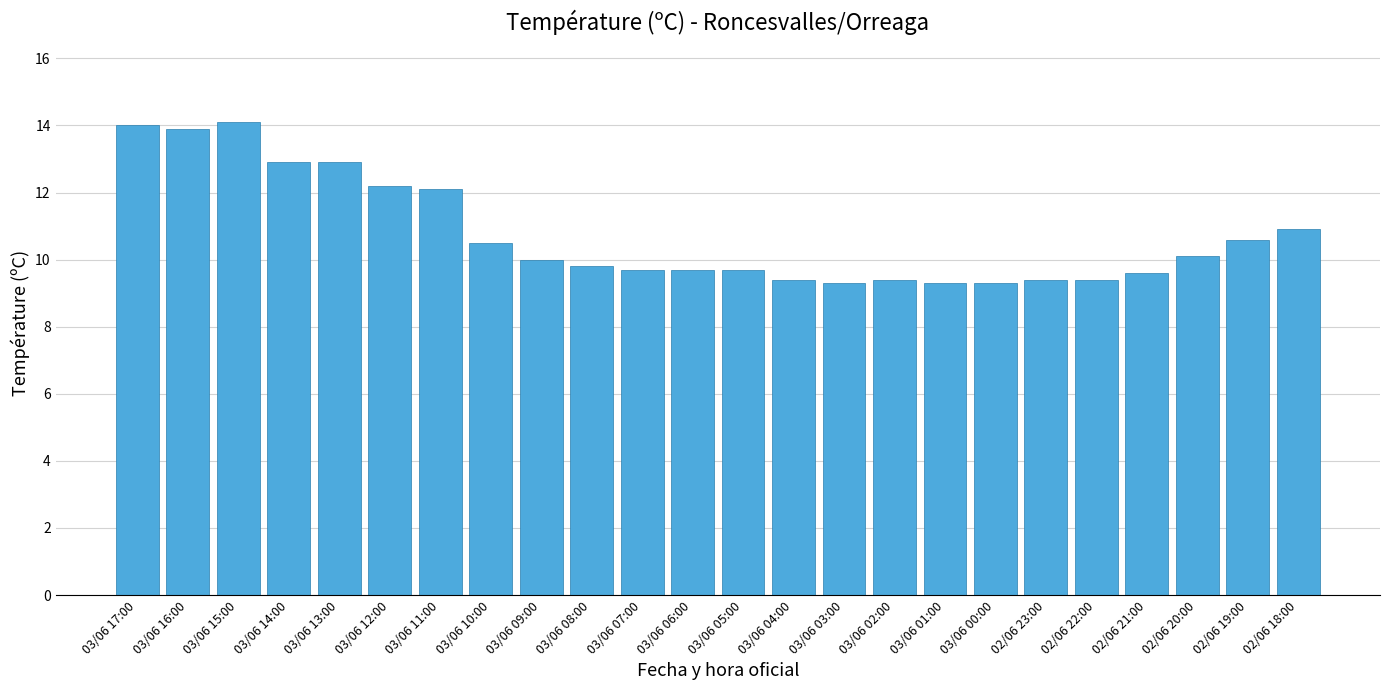

What position from the left is 03/06 01:00?

17